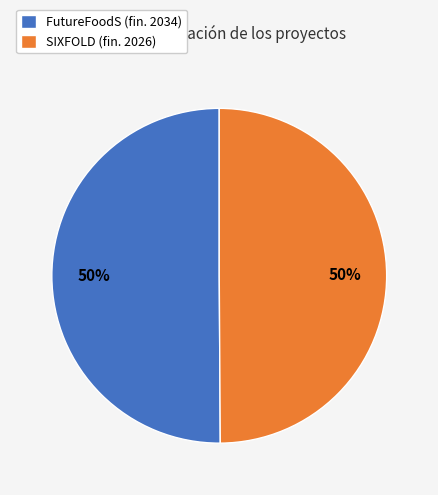

To the nearest percent, what percentage of the pie is FutureFoodS (fin. 2034)?

50%